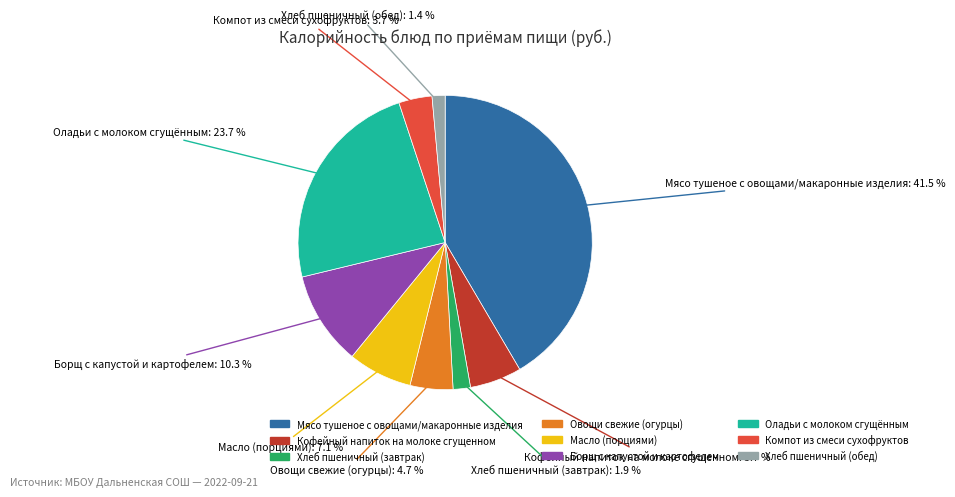

To the nearest percent, what is the average slice percentage?

11%